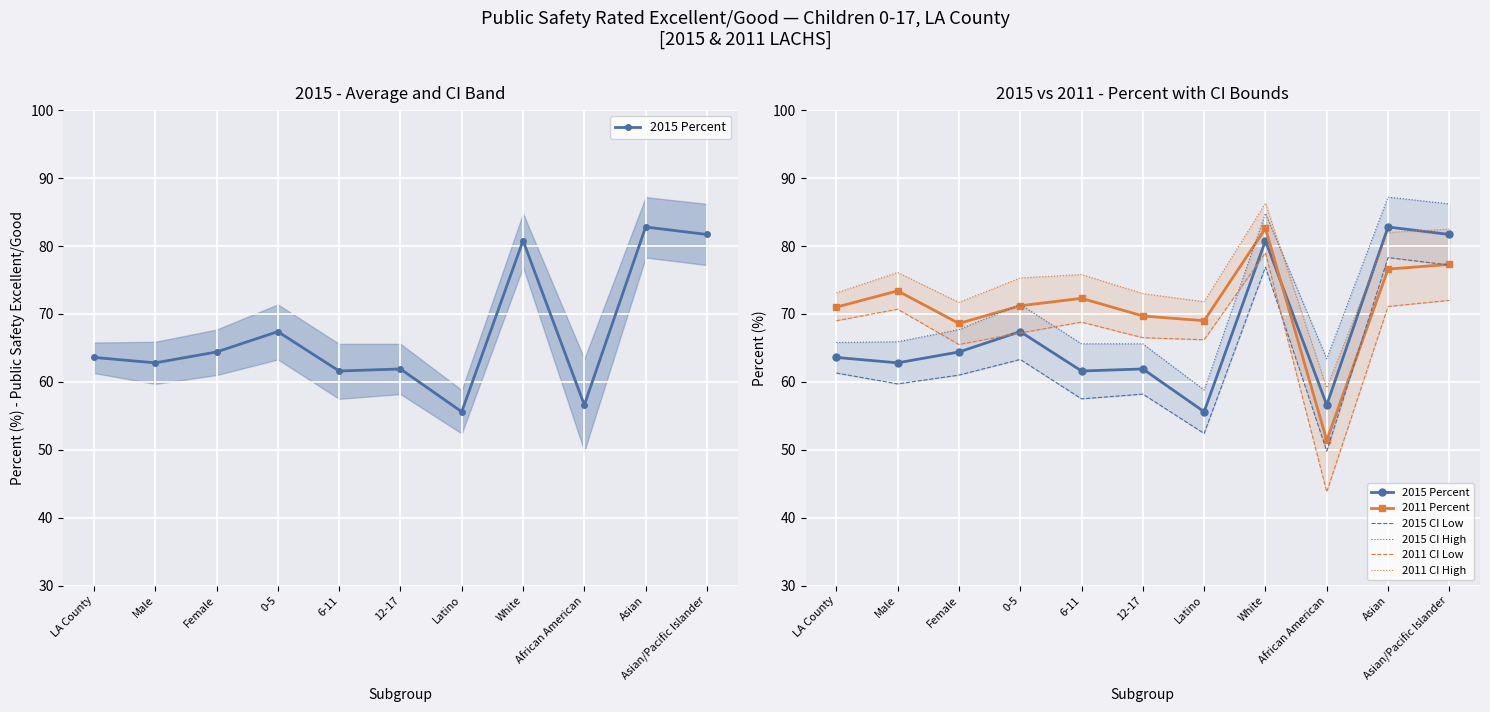

In 2011 CI High, how many points are lower than both neighbors (excluding endpoints)?

3